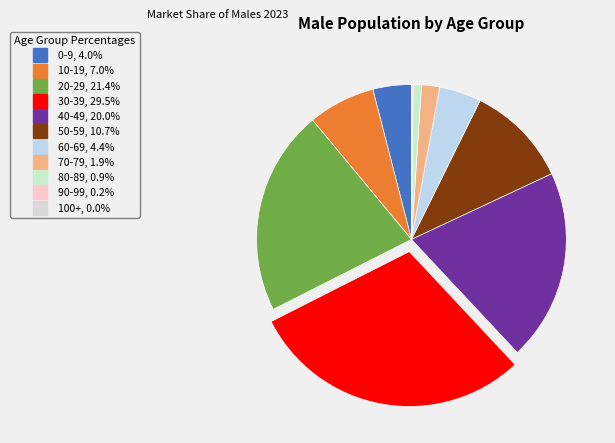

Count the number of slices in the pie.

11